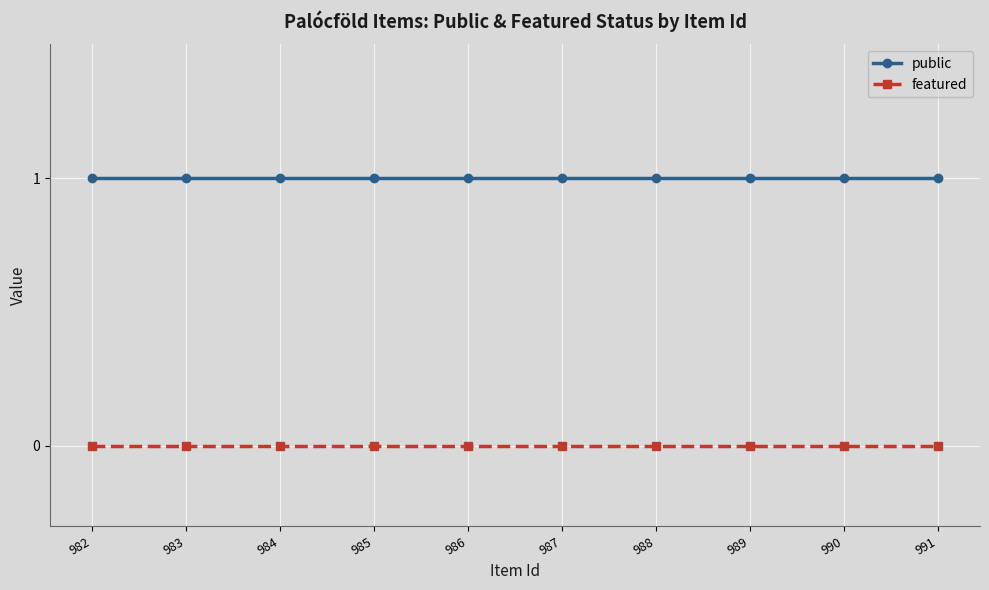

What is the spread (max minus min) of values at 991?

1